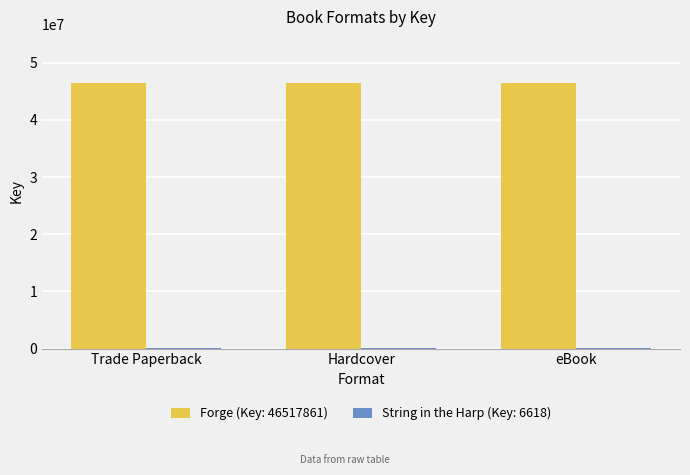

What is the total value across all series at Hardcover?

46524479